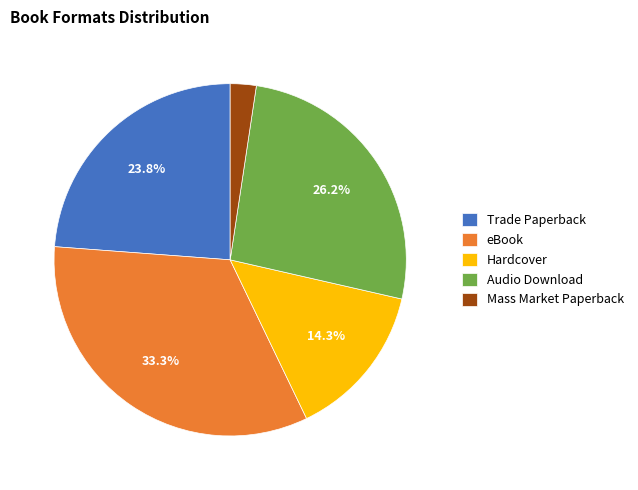

To the nearest percent, what is the average slice percentage?

20%